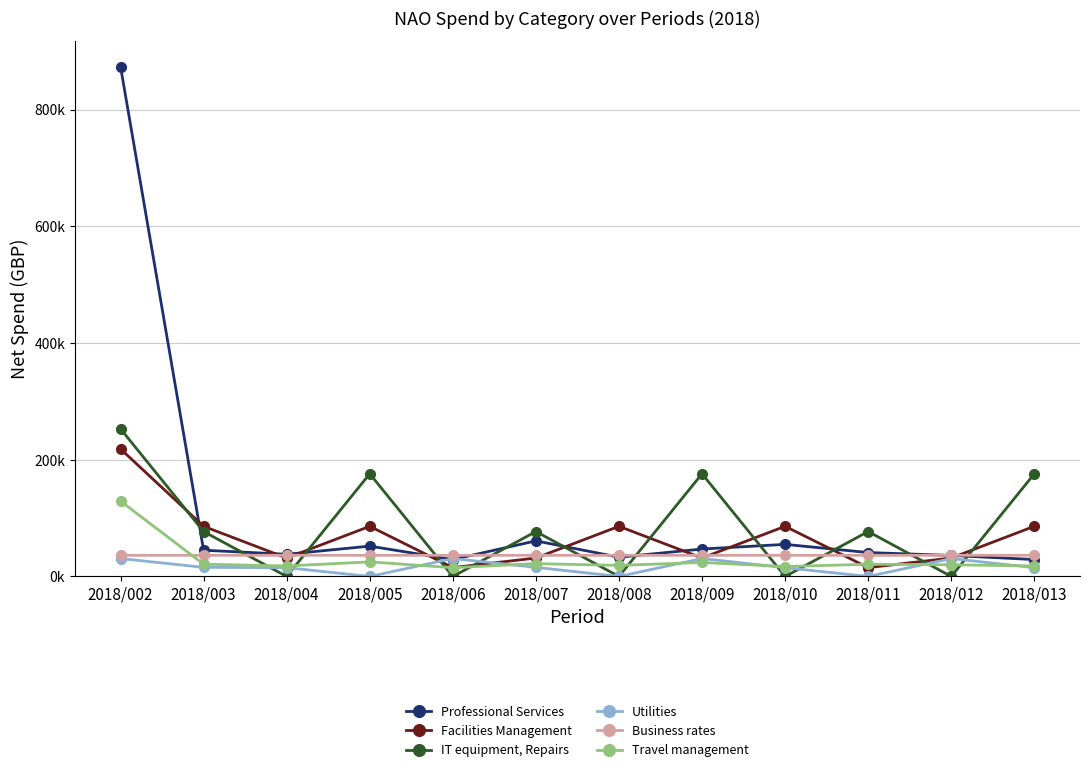

What are all the series names shown in the legend?

Professional Services, Facilities Management, IT equipment, Repairs, Utilities, Business rates, Travel management